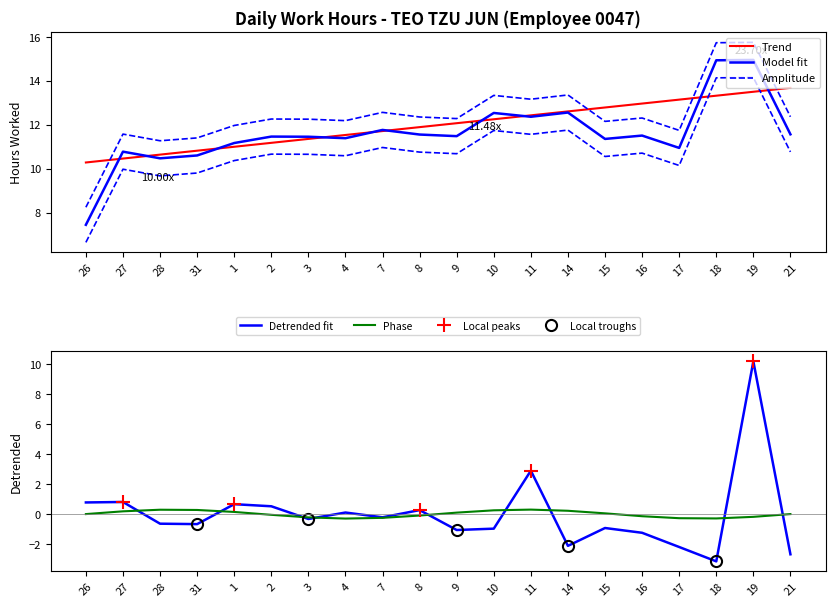

What is the ratio of the value at 15 to the value at 8?

1.0